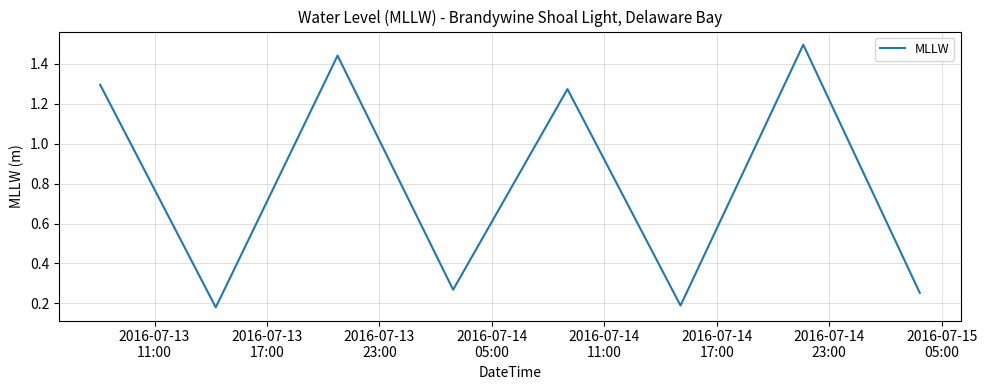

What is the sum of all values?

6.4